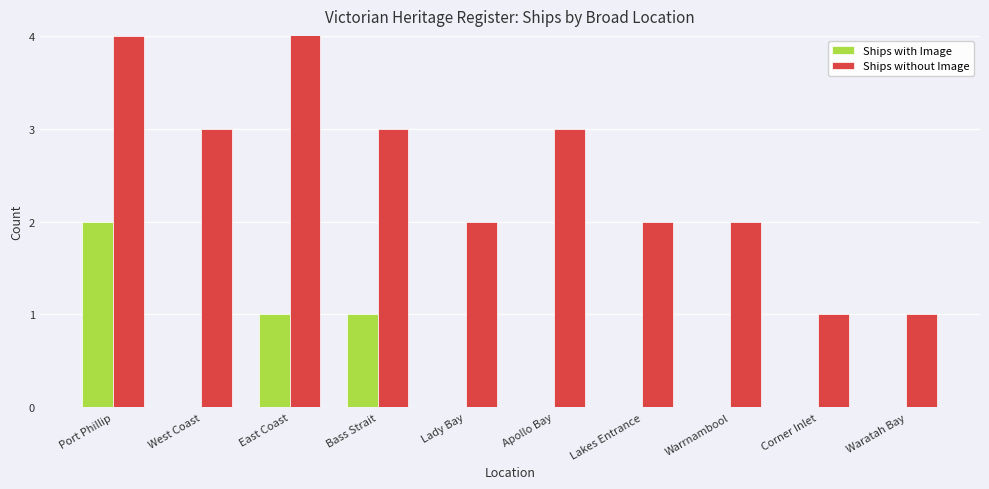

The Ships with Image series shows 0 at Corner Inlet. True or false?

True